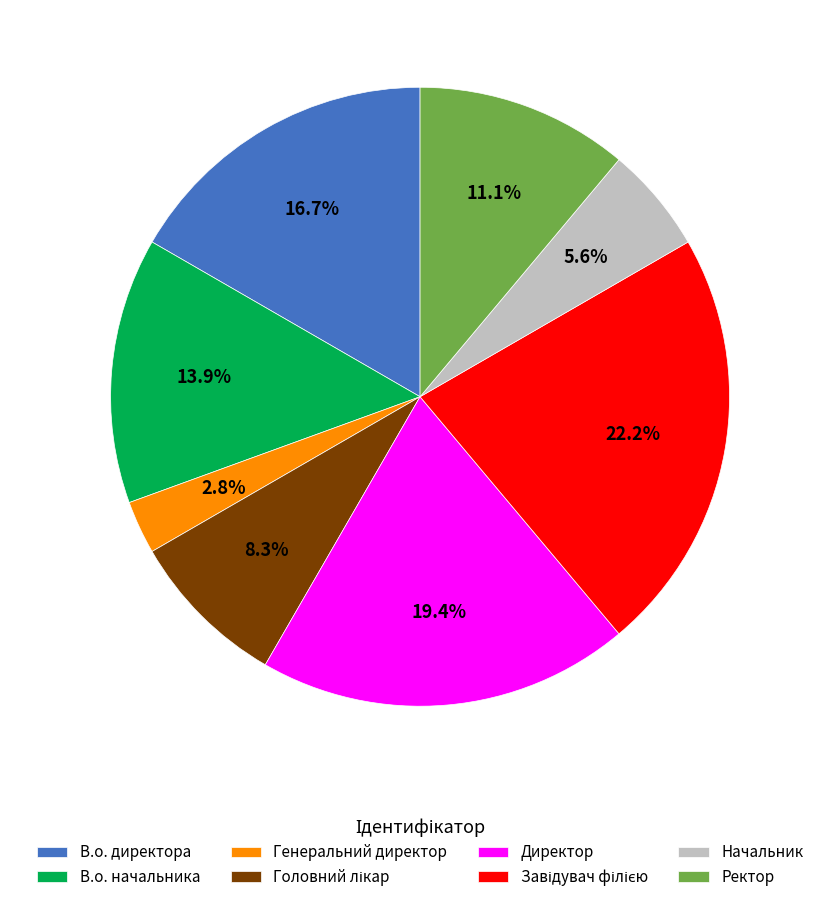

Between Начальник and Ректор, which is larger?

Ректор